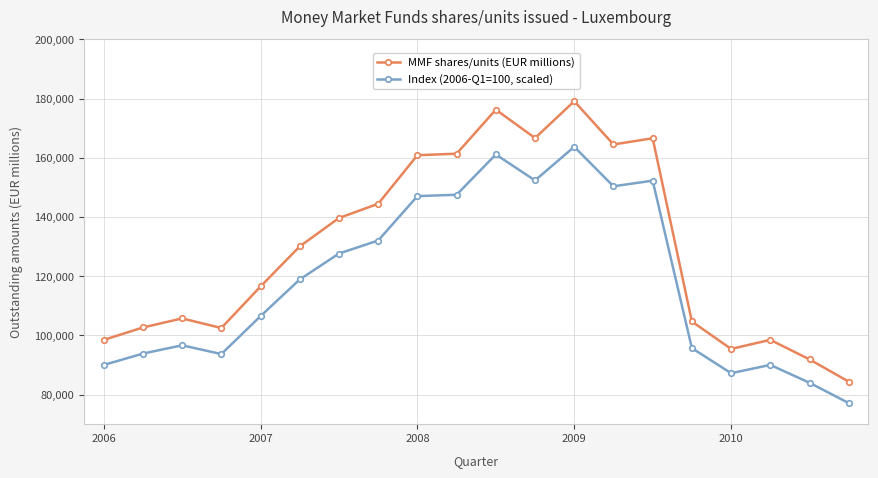

What is the average value of the Index (2006-Q1=100, scaled) series?

118378